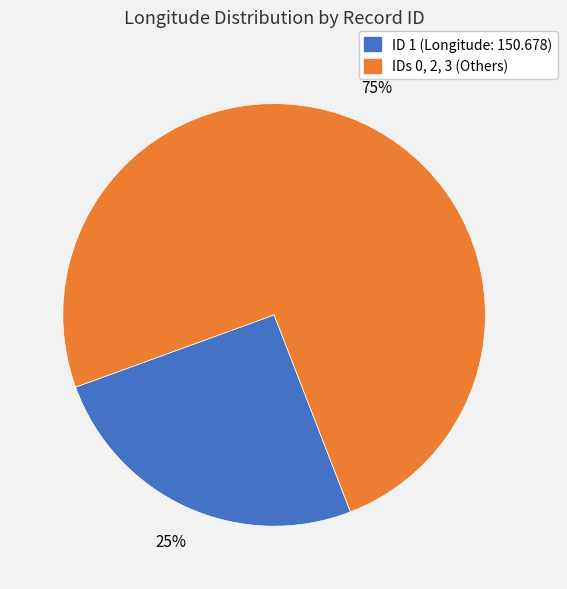

Between IDs 0, 2, 3 (Others) and ID 1 (Longitude: 150.678), which is larger?

IDs 0, 2, 3 (Others)